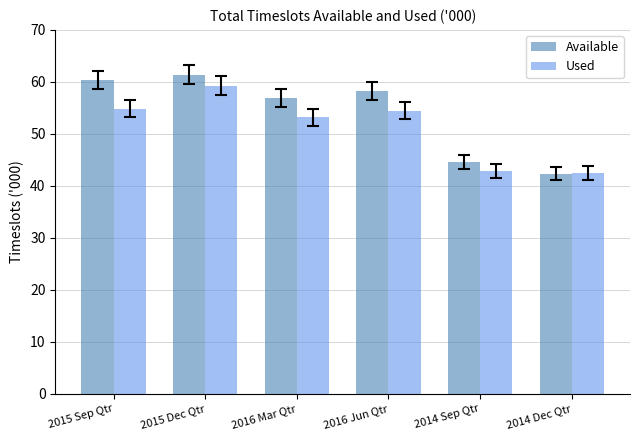

Which label corresponds to the largest value in the chart?

2015 Dec Qtr